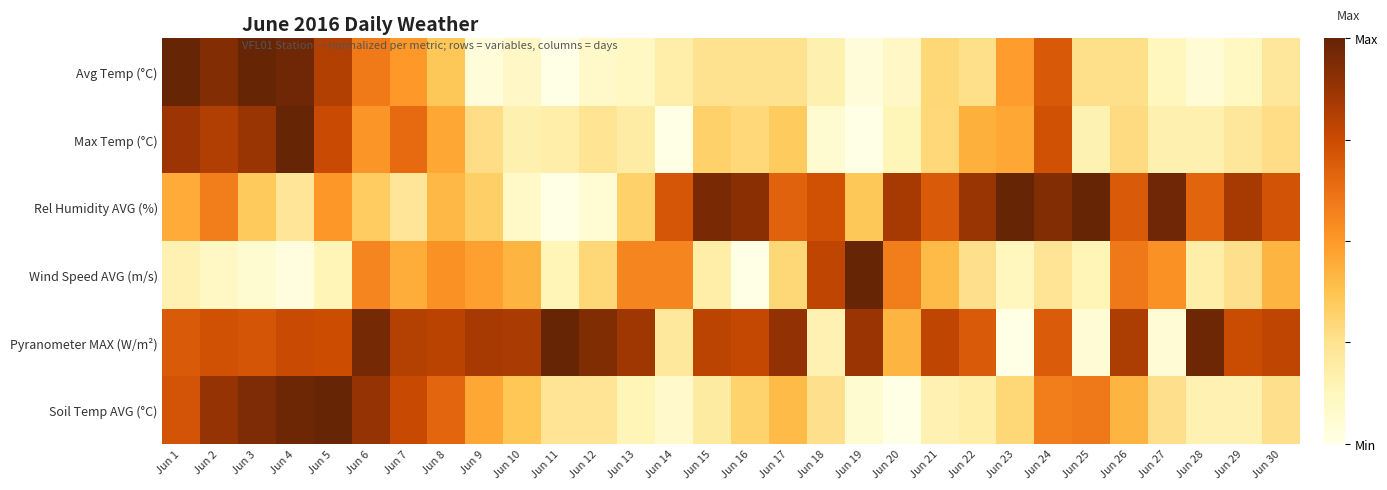

What is the maximum value shown in the chart?

1.0